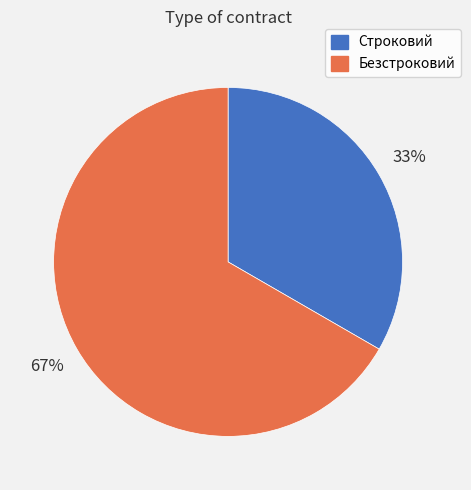

Rank the categories by value from highest to lowest.

Безстроковий, Строковий